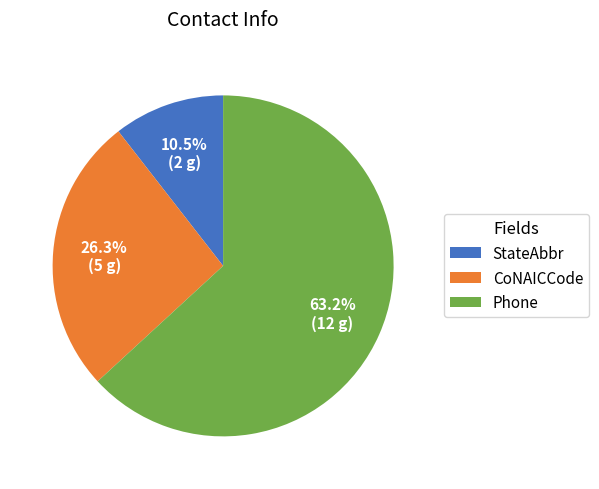

Combined, what portion of the pie is StateAbbr and CoNAICCode?

36.8%